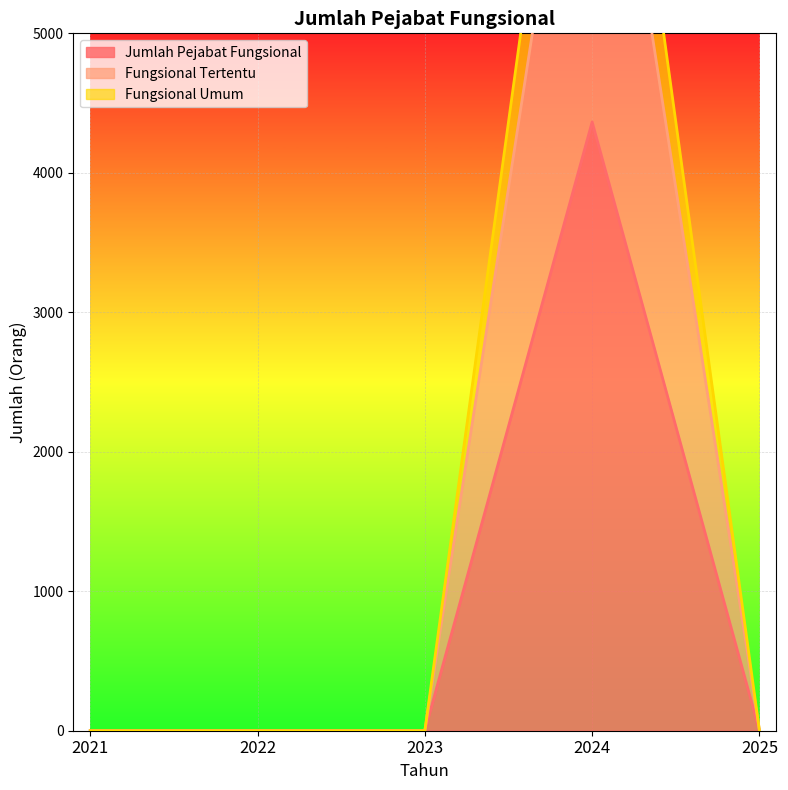

How many lines are shown in the chart?

3